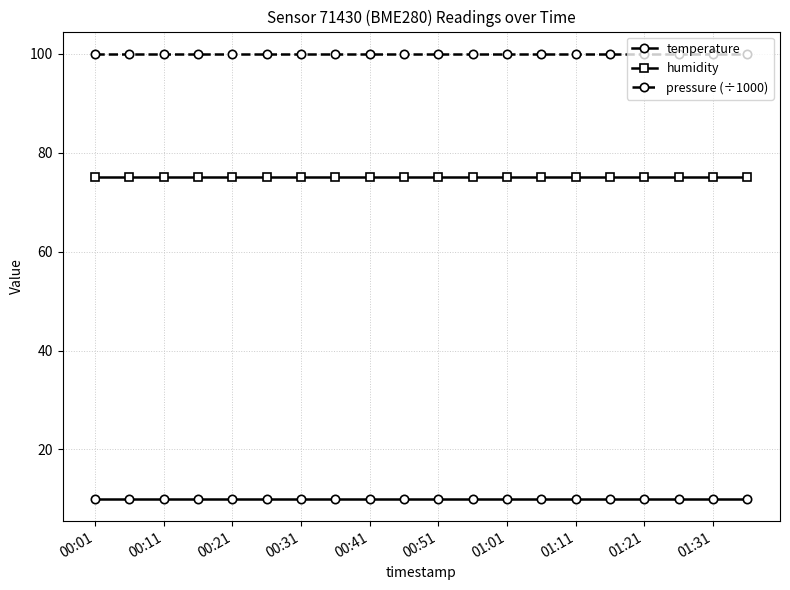

List the series in order of their peak value, highest first.

pressure (÷1000), humidity, temperature